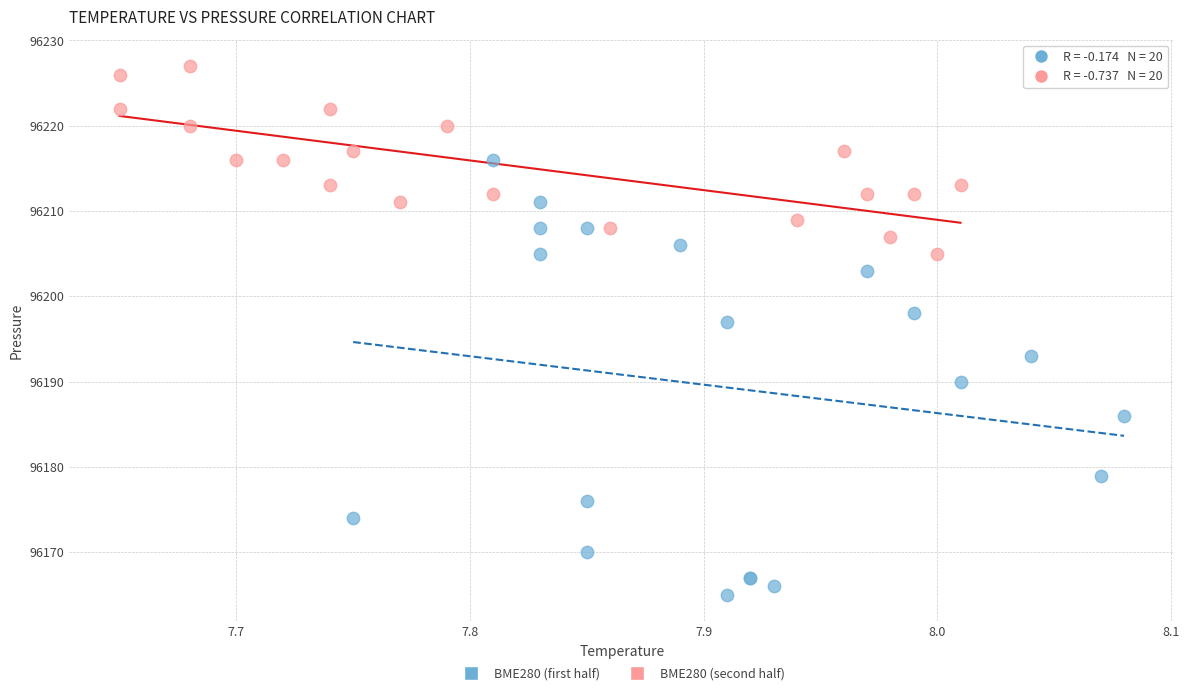

Which series has the largest Y range (max minus min)?

BME280 (first half)